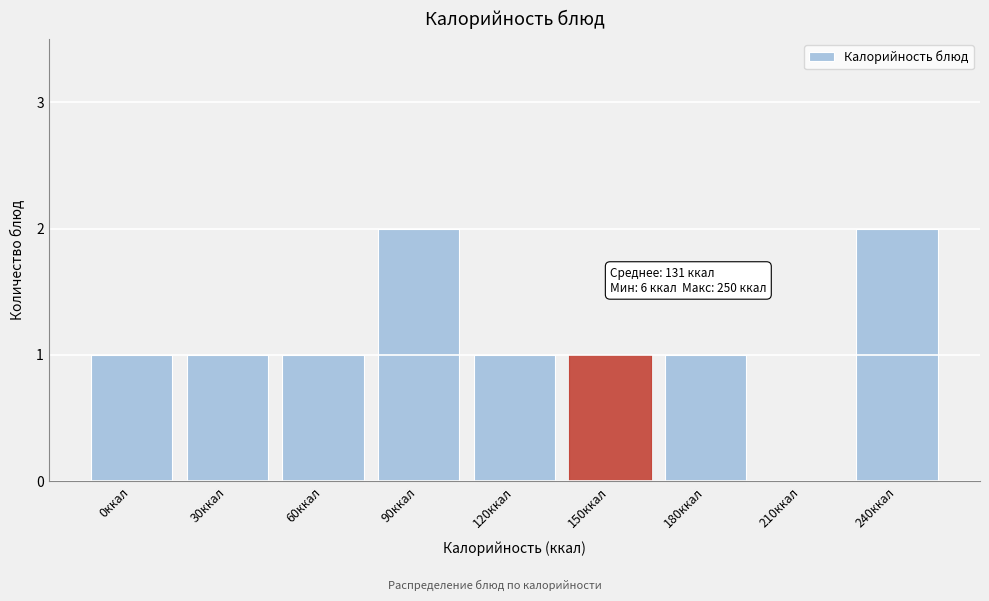

Reading right to left, extract all data points from this chart.

240ккал=2	210ккал=0	180ккал=1	150ккал=1	120ккал=1	90ккал=2	60ккал=1	30ккал=1	0ккал=1